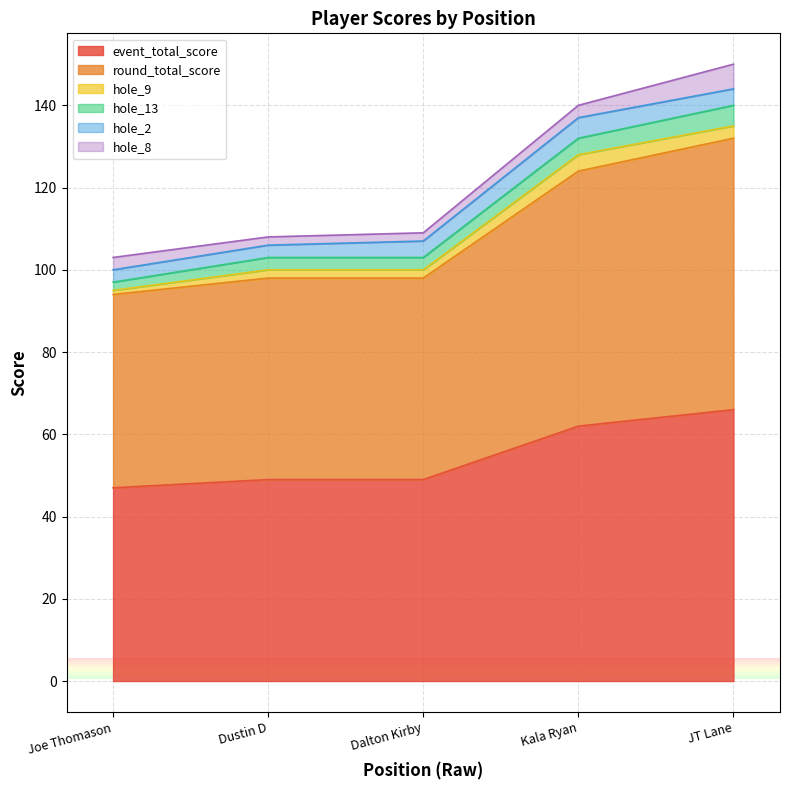

Does the chart have visible grid lines?

Yes